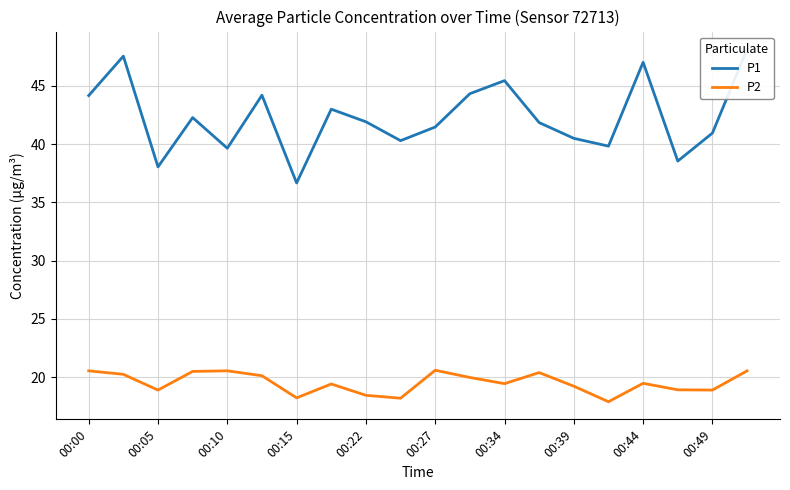

Reading left to right, transcribe all the data shown in this chart.

P1: 44.2	47.5	38.0	42.3	39.6	44.2	36.7	43.0	41.9	40.3	41.5	44.3	45.5	41.9	40.5	39.8	47.0	38.5	41.0	48.1
P2: 20.6	20.2	18.9	20.5	20.6	20.1	18.2	19.4	18.4	18.2	20.6	20.0	19.4	20.4	19.2	17.9	19.5	18.9	18.9	20.6